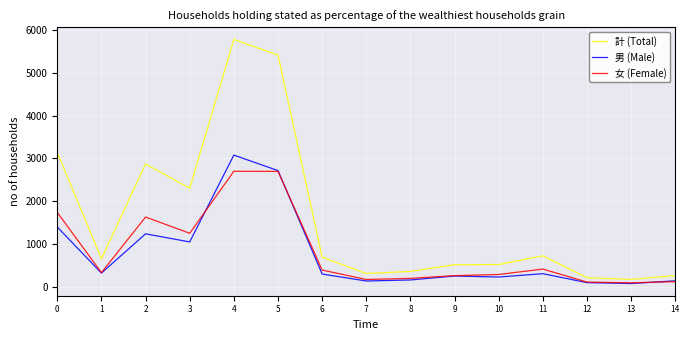

Which series has the largest range (max minus min)?

計 (Total)